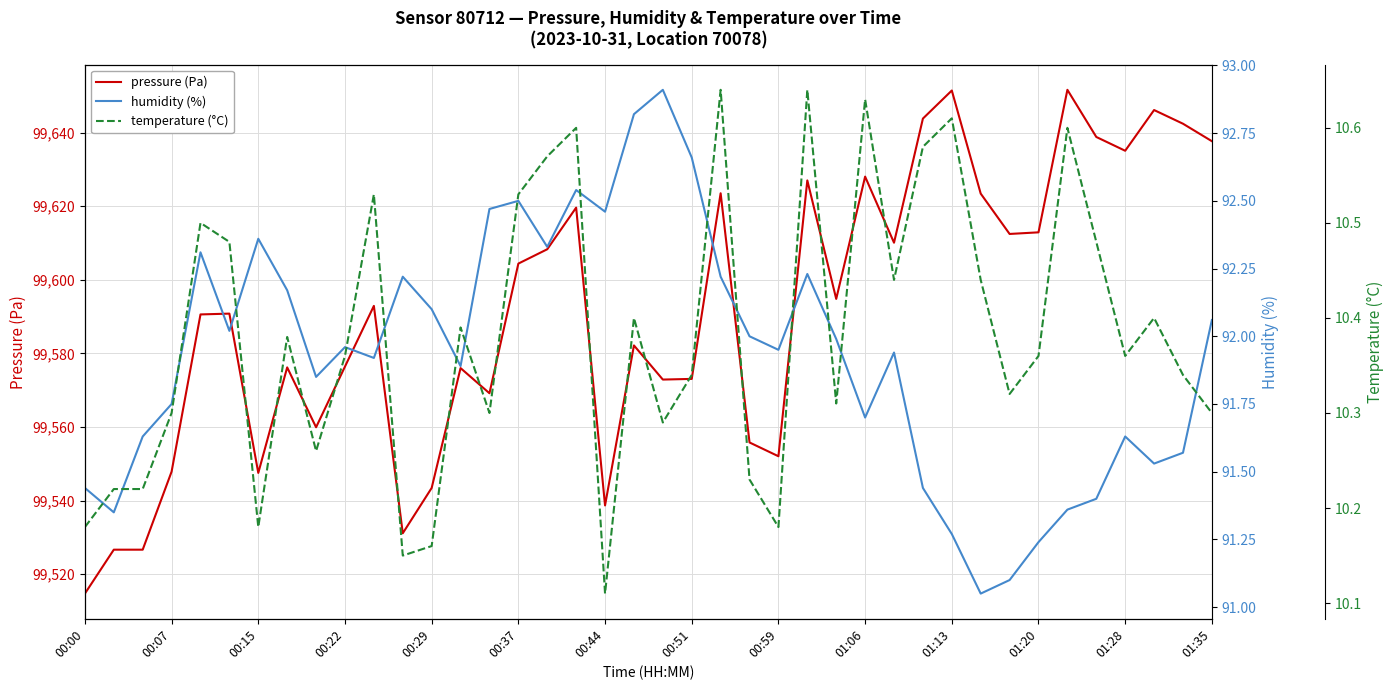

Is the value of humidity (%) at 28 greater than the value of temperature (°C) at 34?

Yes